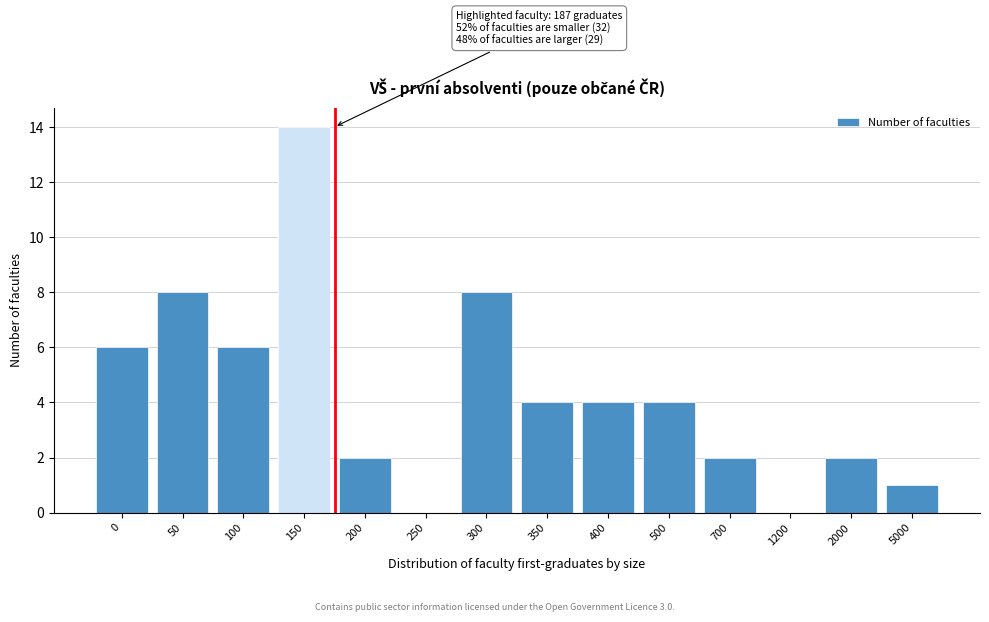

Reading right to left, extract all data points from this chart.

5000=1	2000=2	1200=0	700=2	500=4	400=4	350=4	300=8	250=0	200=2	150=14	100=6	50=8	0=6